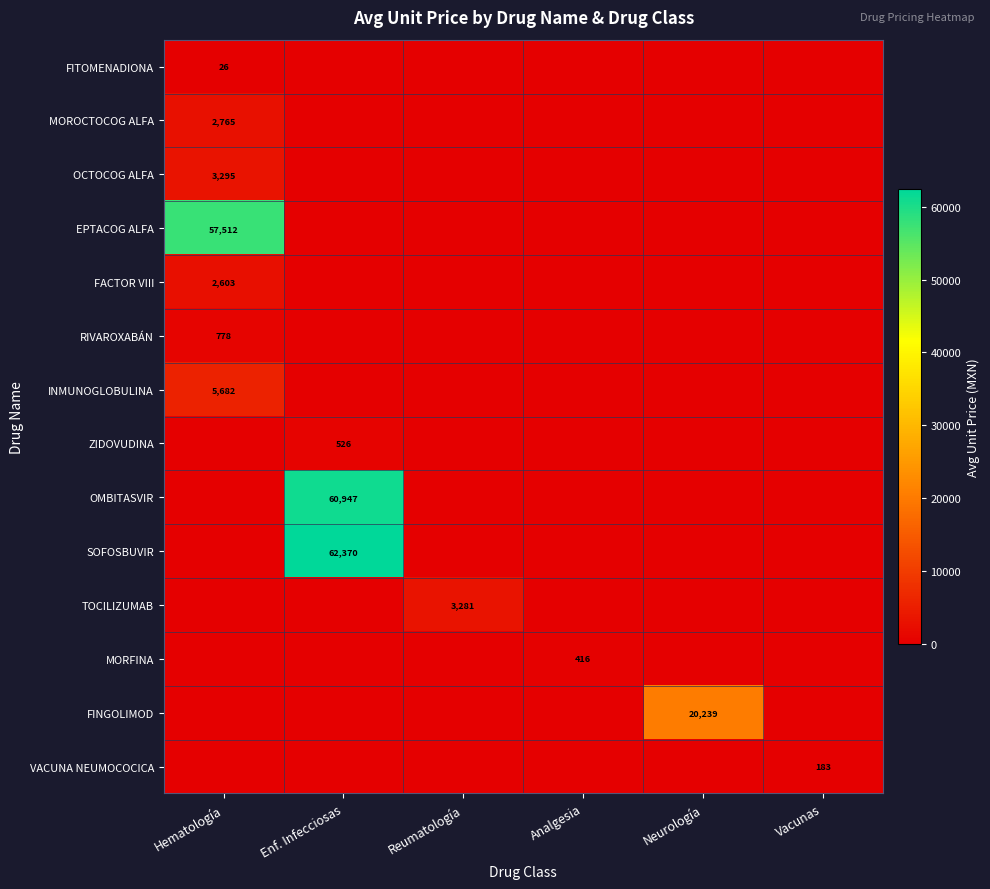

The value of MORFINA at Analgesia is 416. True or false?

True